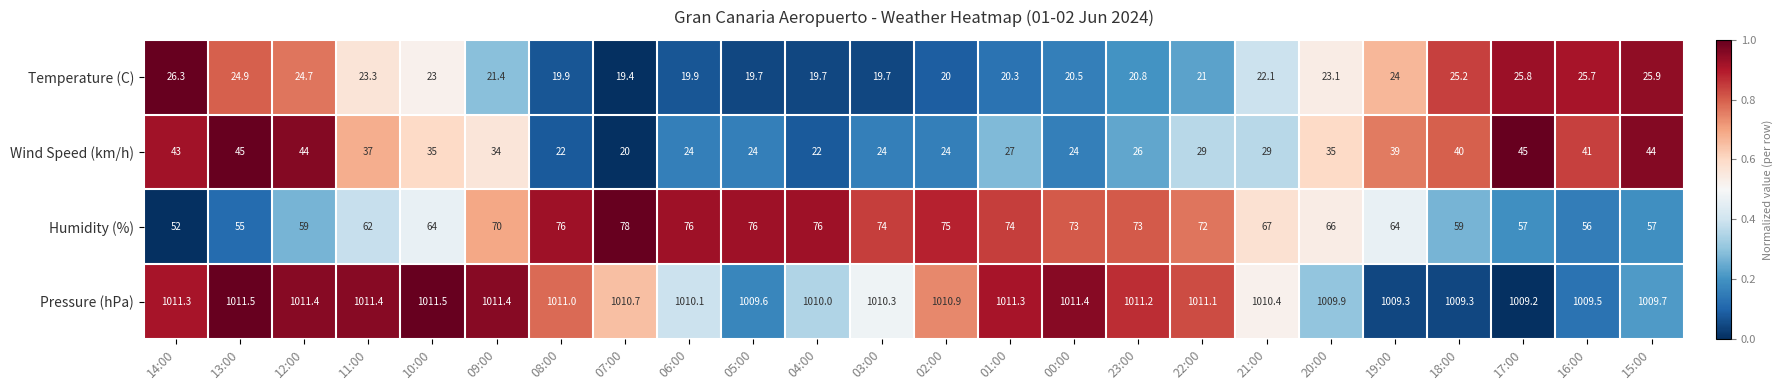

The value of Humidity (%) at 02:00 is 75.0. True or false?

True